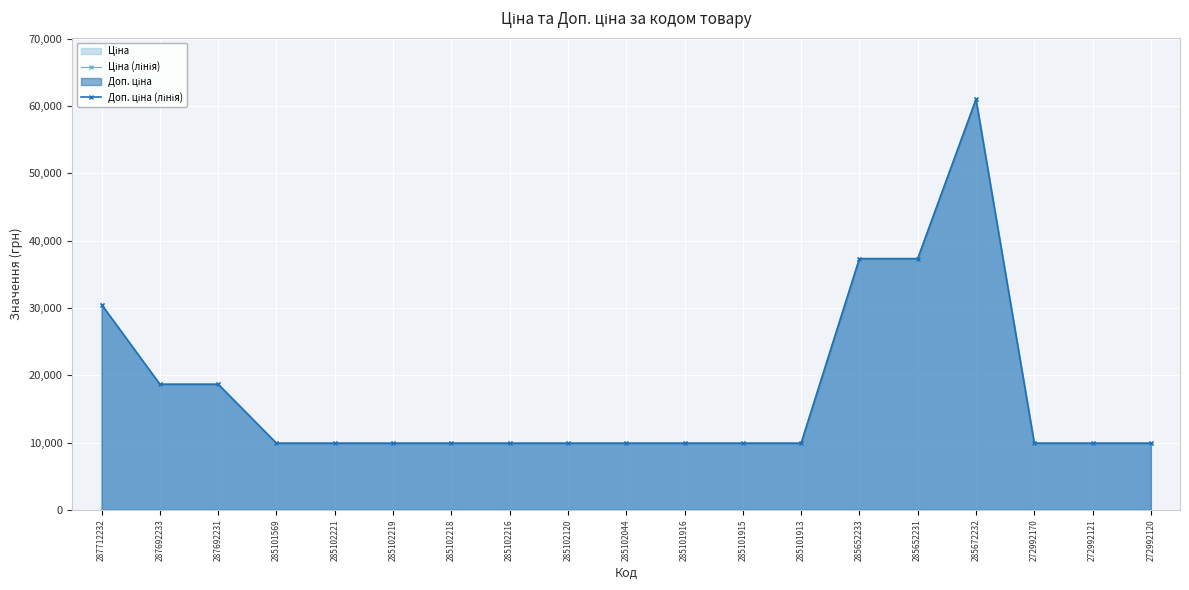

Read the Доп. ціна (лінія) value at 285652231.

37343.0